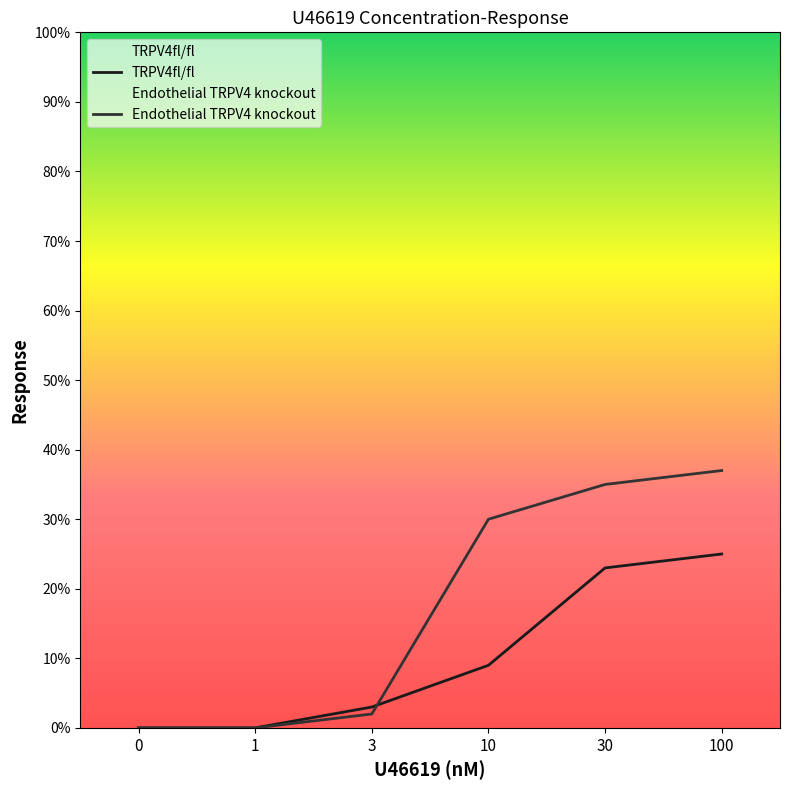

Rank the series by their maximum value, from lowest to highest.

TRPV4fl/fl, Endothelial TRPV4 knockout